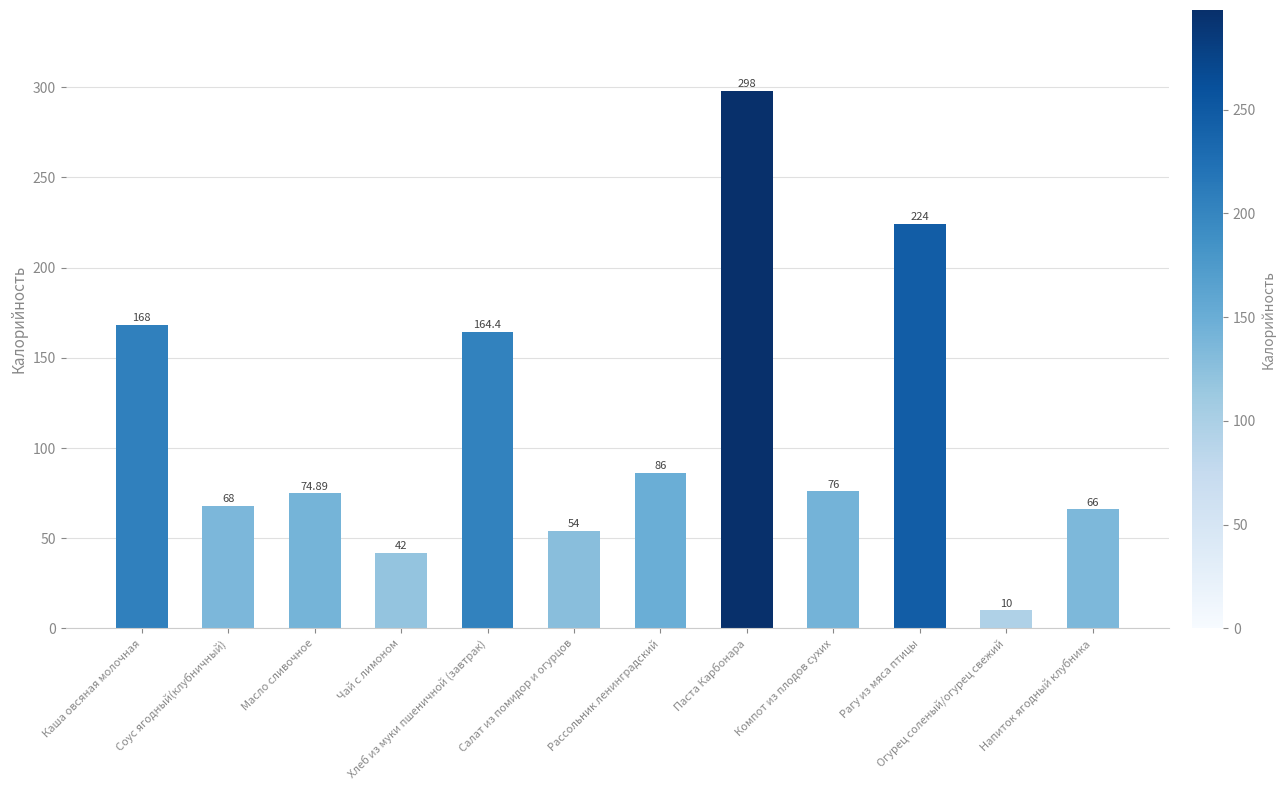

Approximately how many times larger is the value at Паста Карбонара compared to Компот из плодов сухих?

3.9